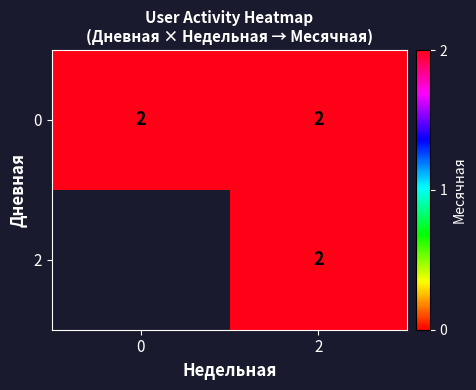

What is the average value of the Дневная=2 series?

1